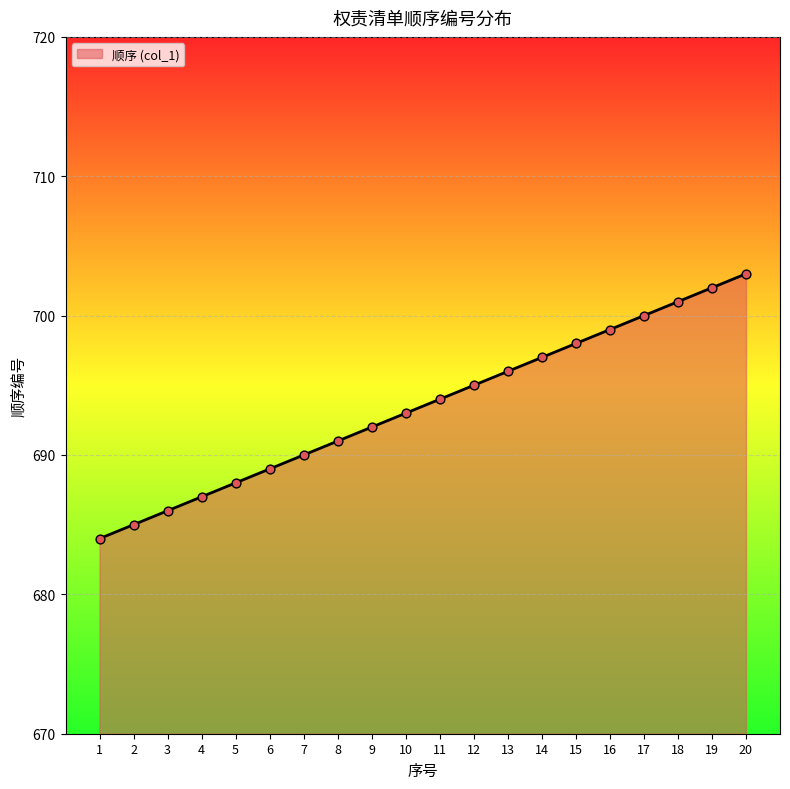

What is the ratio of the value at 7 to the value at 15?

1.0